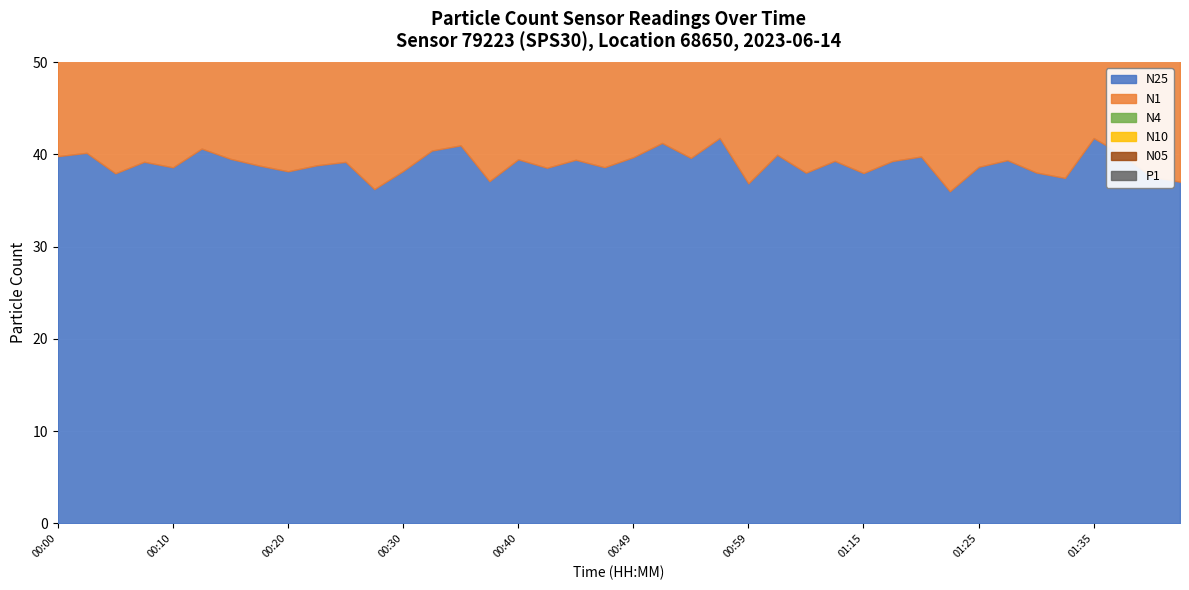

What is the spread (max minus min) of values at 01:02?

34.7